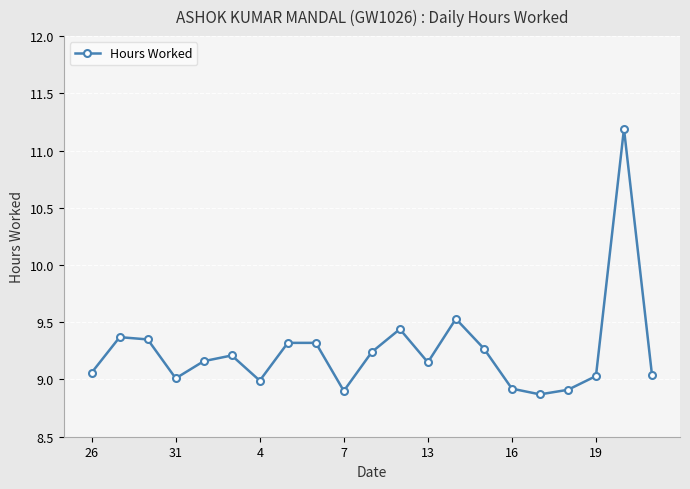

What is the greatest value displayed?

11.2